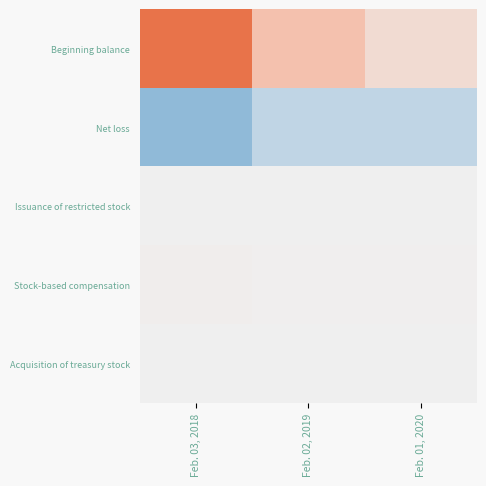

What is the total value across all series at Feb. 03, 2018?

18540